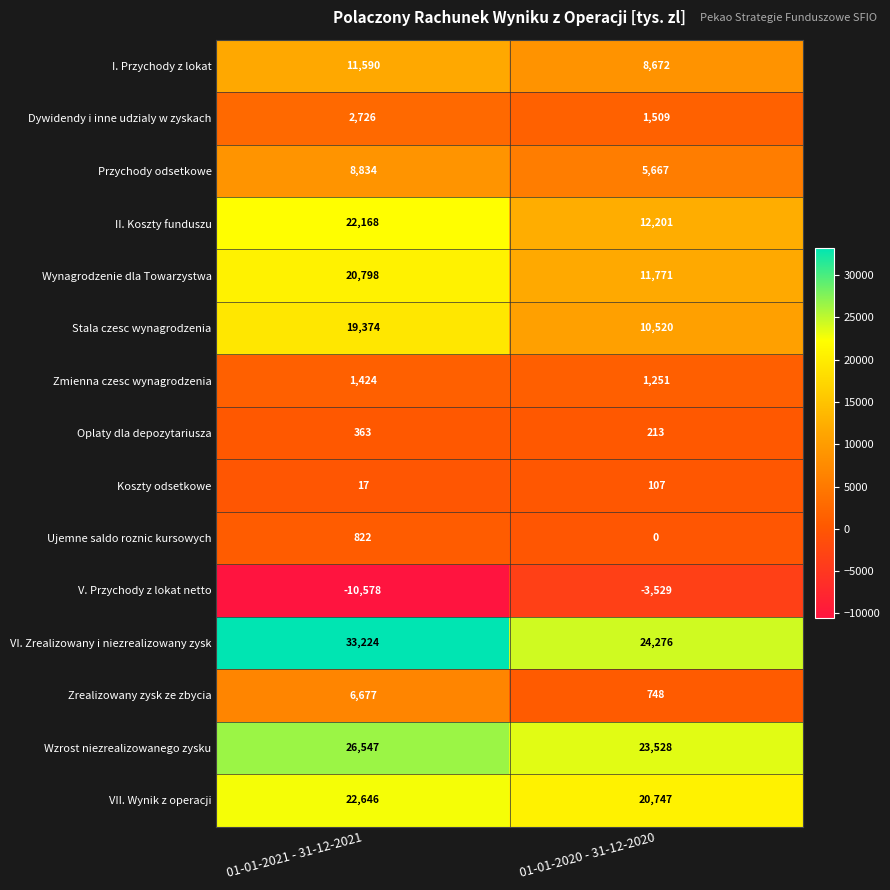

Which series has the widest spread of values?

II. Koszty funduszu